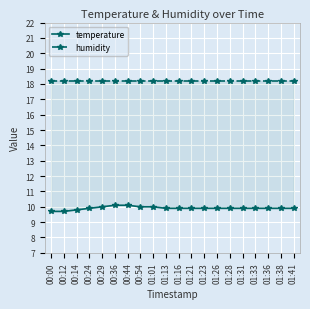

What is the difference between the highest and lowest values at 01:31?

8.3